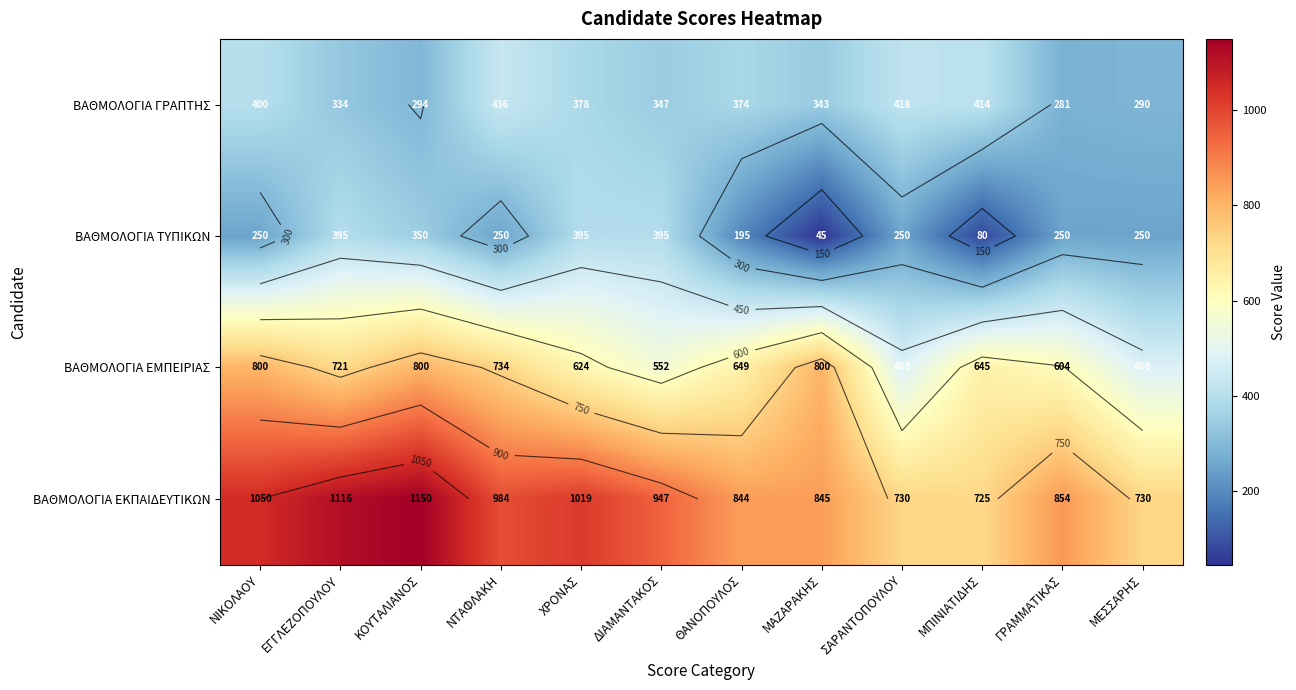

What is the difference between the highest and lowest values at ΜΕΣΣΑΡΗΣ?

480.0